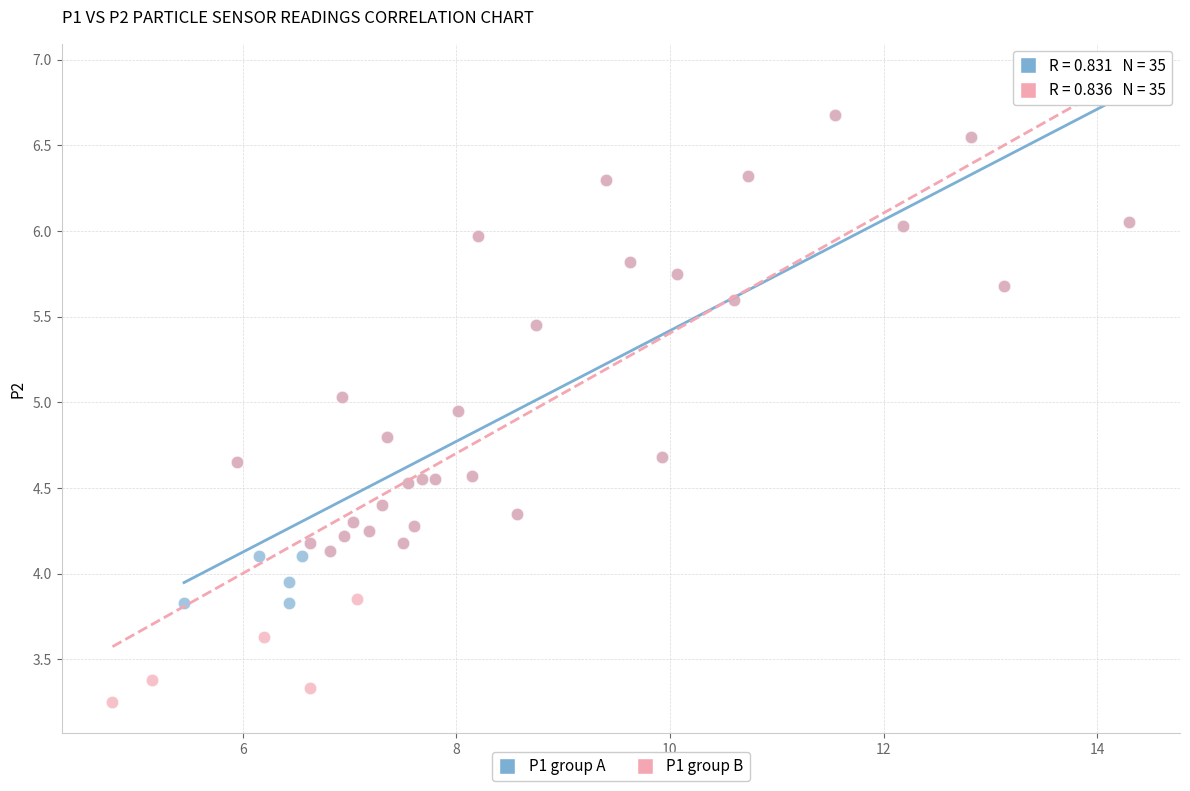

Which series contains the lowest Y value?

P1 group B